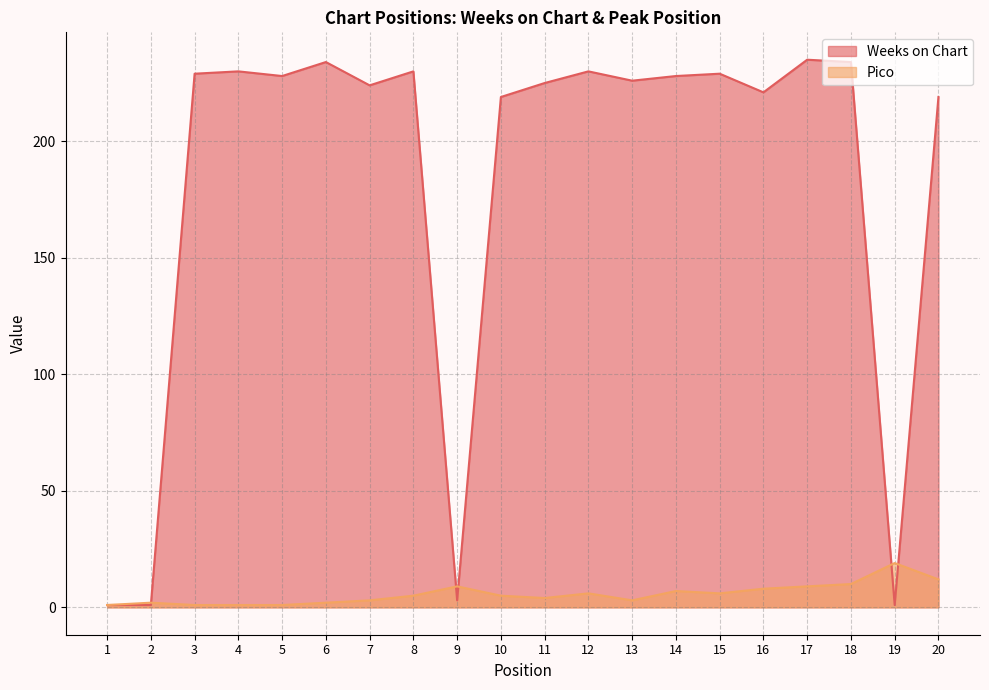

What is the difference between the maximum and minimum values in the Pico series?

18